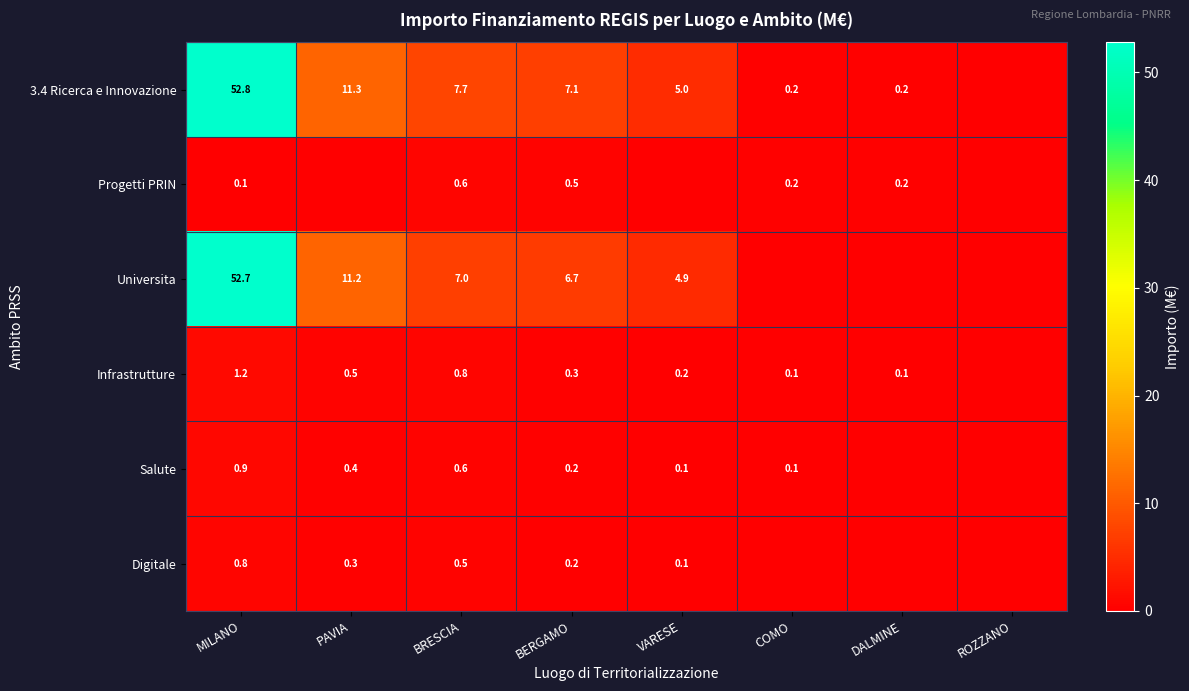

Is it true that Digitale equals 0.3 at PAVIA?

True